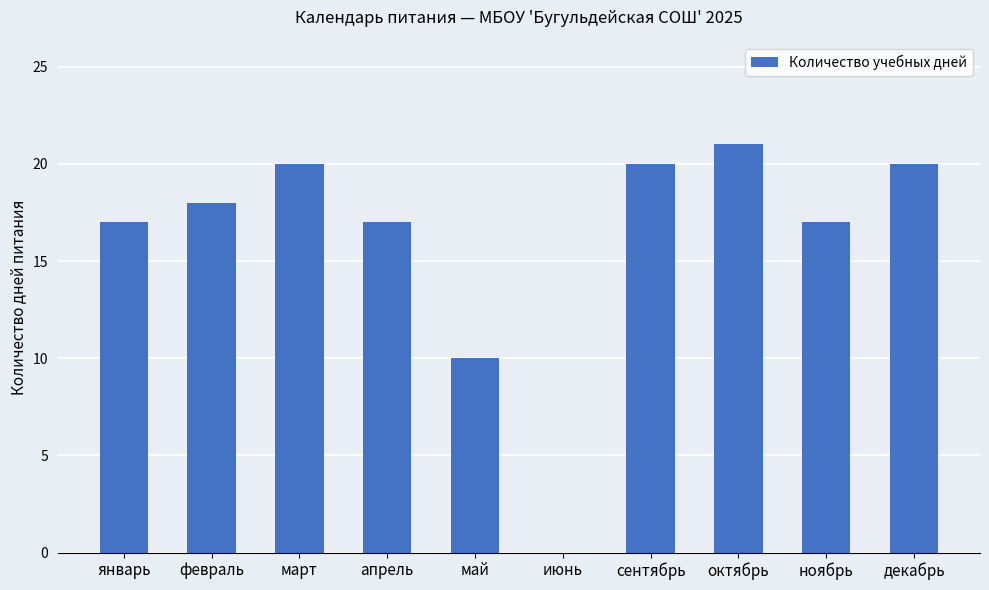

Are the bars horizontal?

No